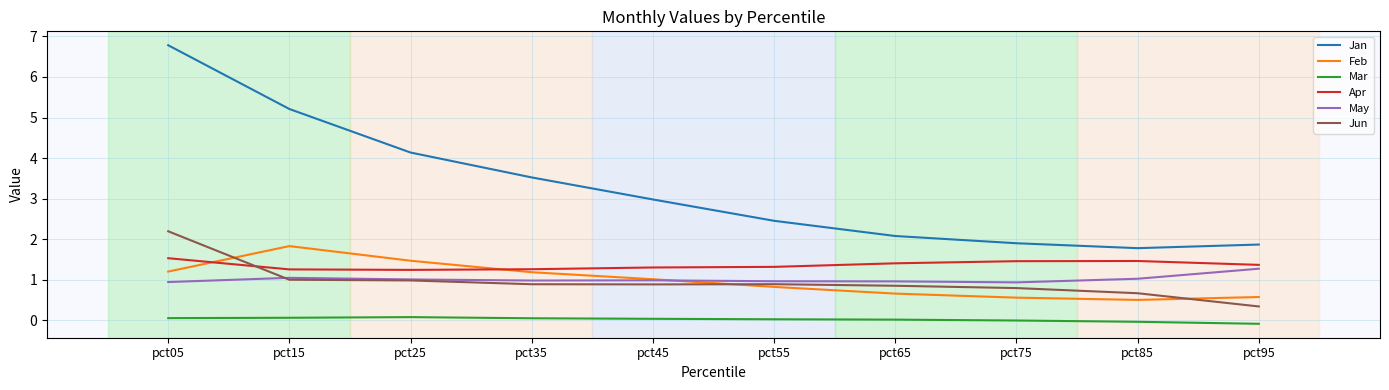

The value of May at pct95 is 1.3. True or false?

True